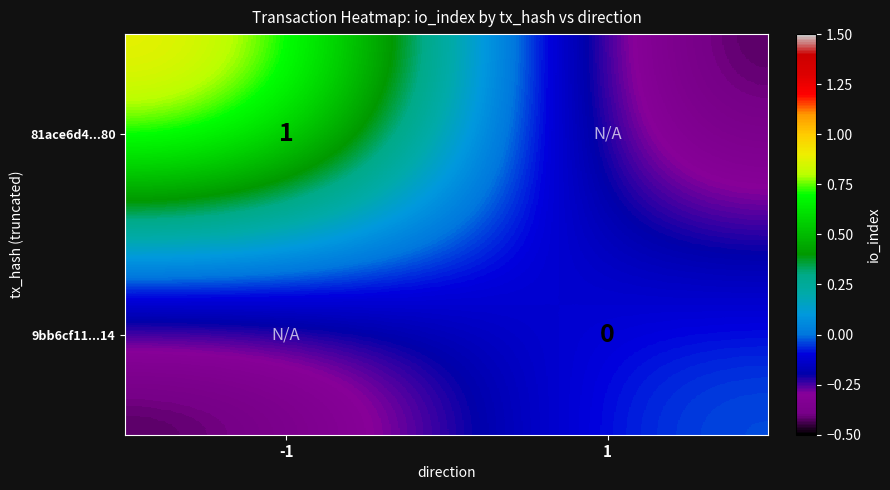

True or false: 81ace6d4...80 has a value of 1.0 at -1.

True